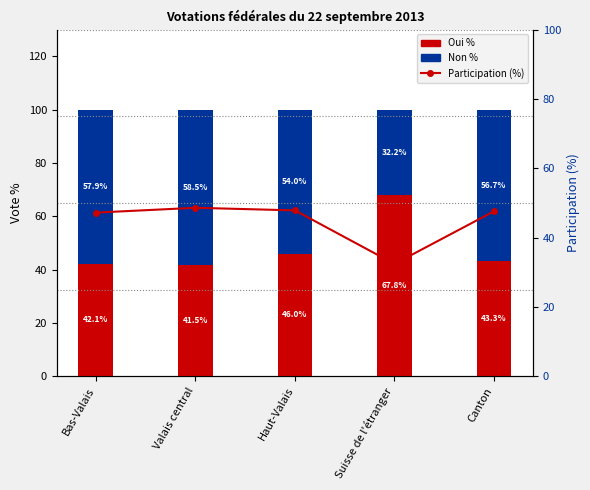

Rank the series by their average value, from highest to lowest.

Non %, Oui %, Participation (%)